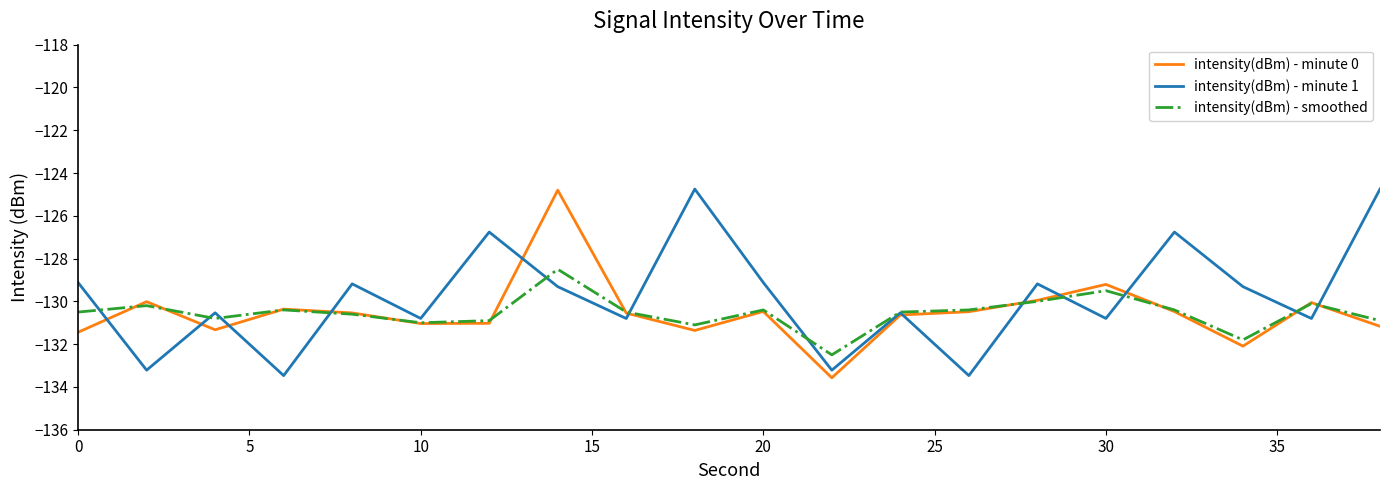

Does the chart have visible grid lines?

No